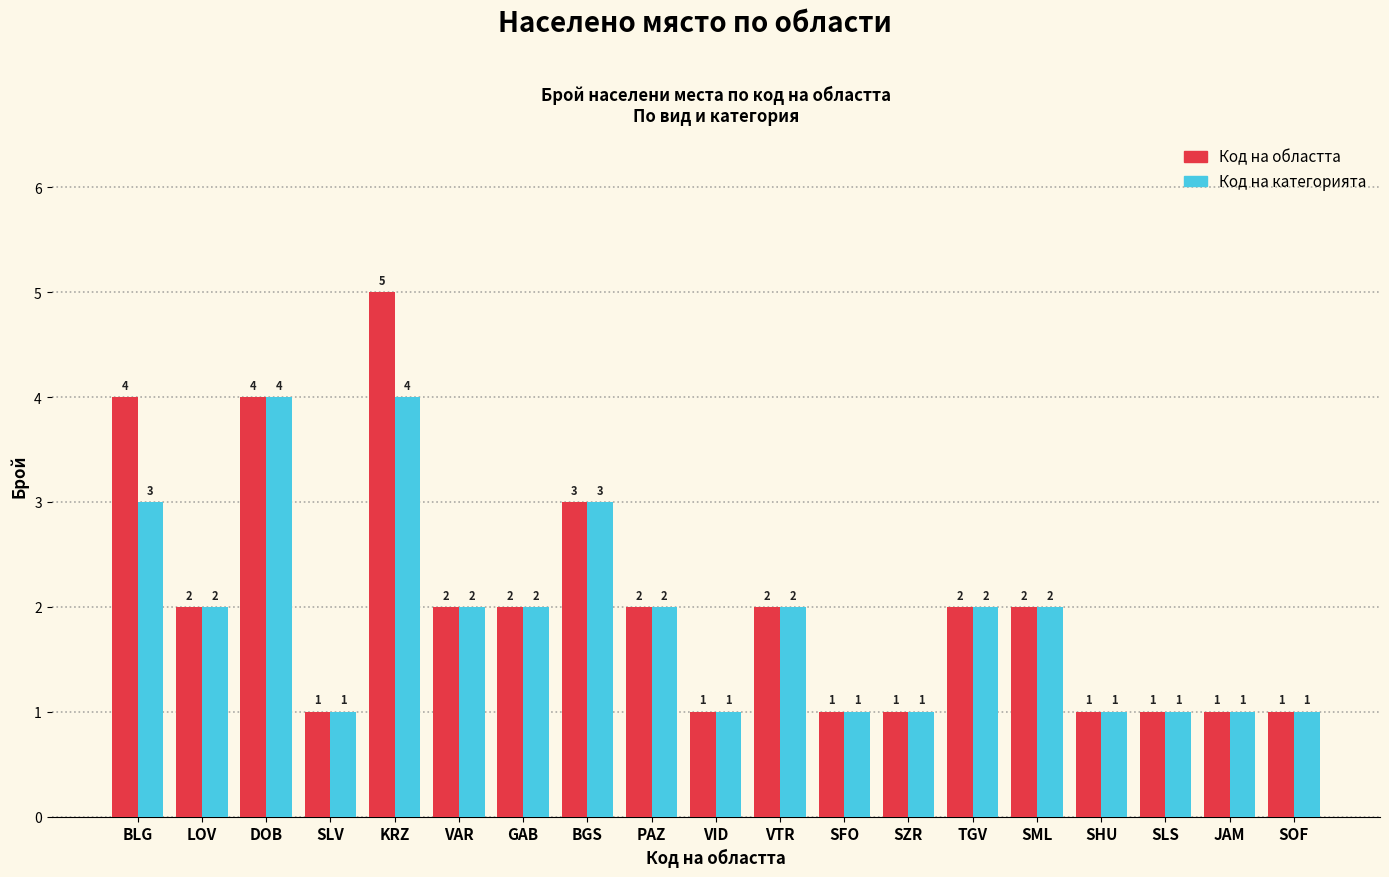

Reading left to right, extract all data points from this chart.

Код на областта: 4	2	4	1	5	2	2	3	2	1	2	1	1	2	2	1	1	1	1
Код на категорията: 3	2	4	1	4	2	2	3	2	1	2	1	1	2	2	1	1	1	1